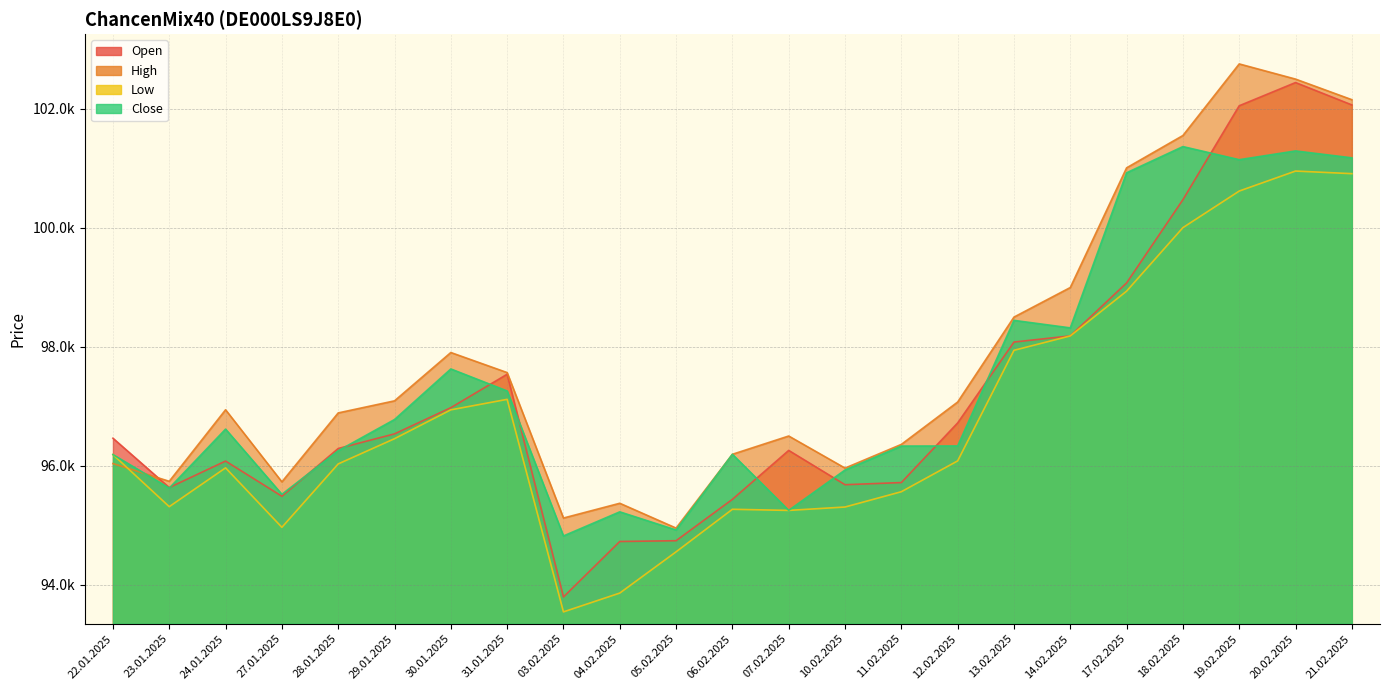

How many data points in Open are less than 96464?

11